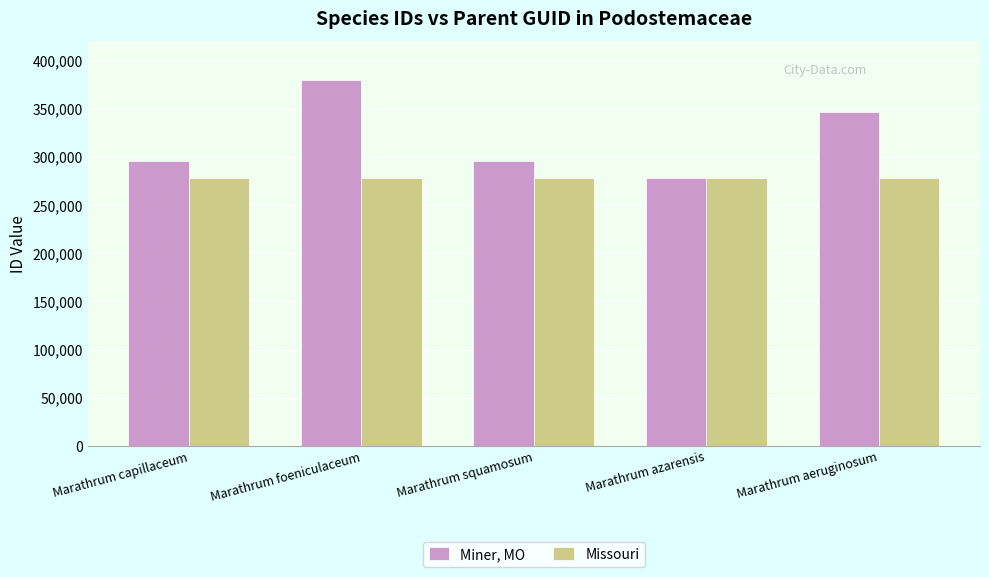

At how many categories does at least one series exceed 302070?

2